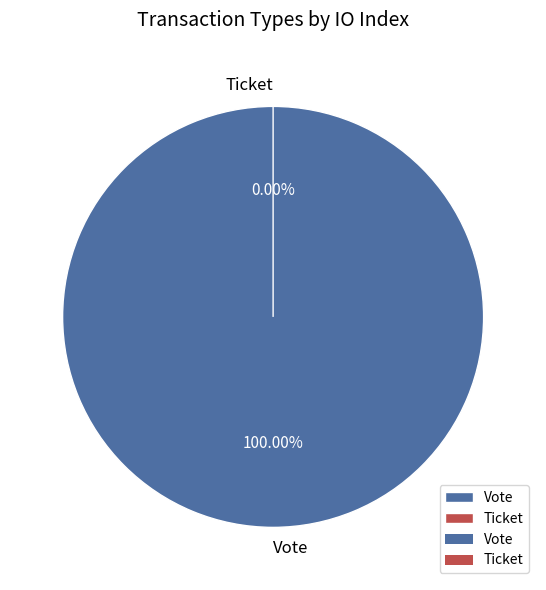

What percentage is NOT represented by Ticket?

100.0%